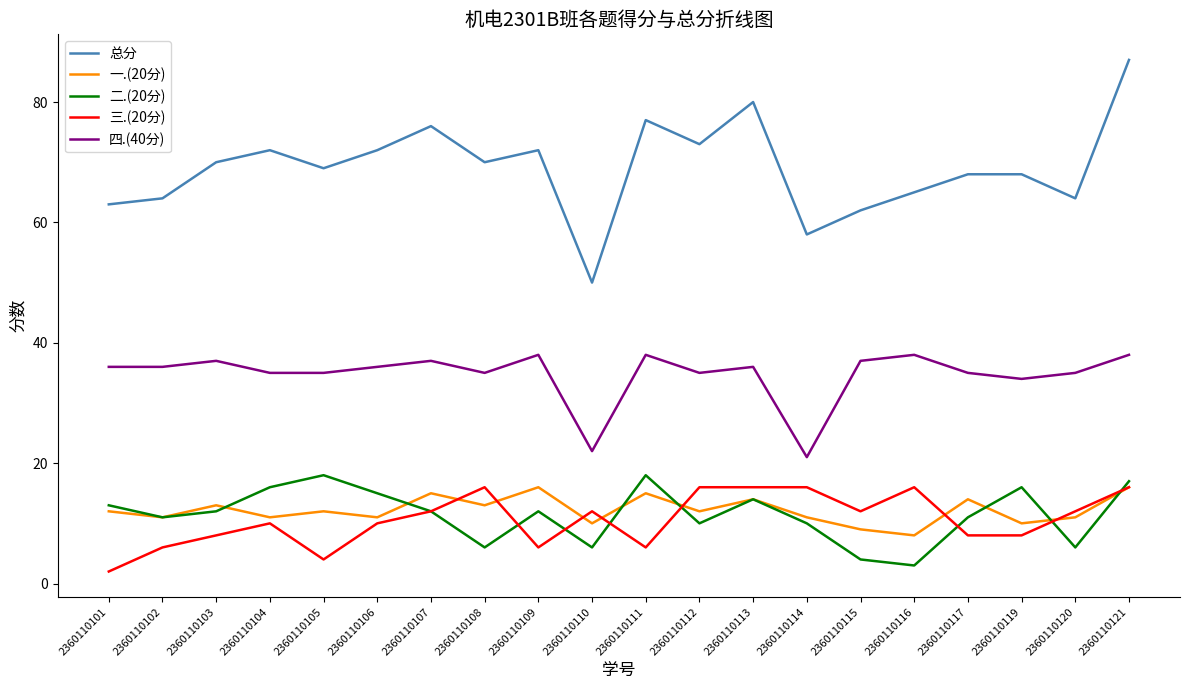

Count the number of categories in the chart.

20